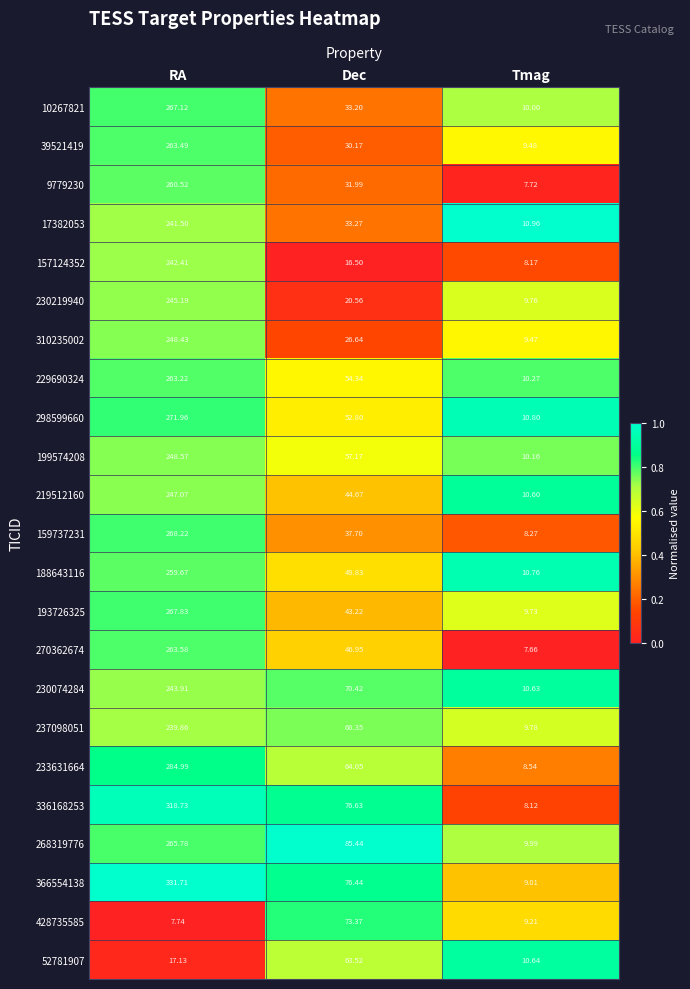

List the labels in order of 9779230 value, smallest first.

Tmag, Dec, RA